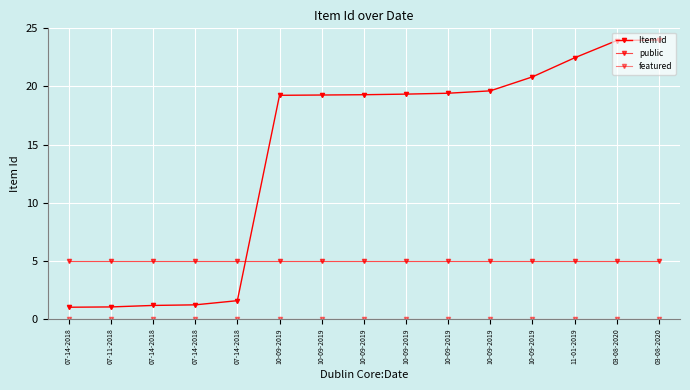

How many lines are shown in the chart?

3